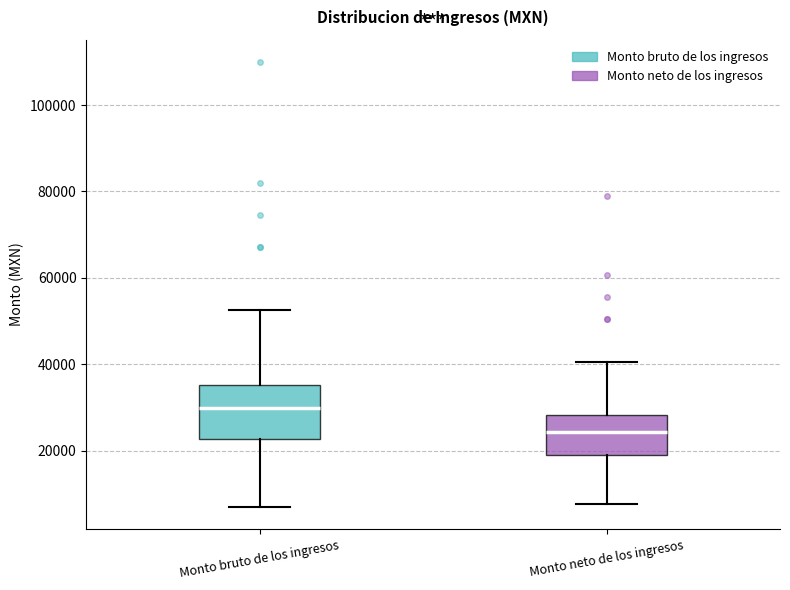

Which box's median line is the lowest?

Monto neto de los ingresos